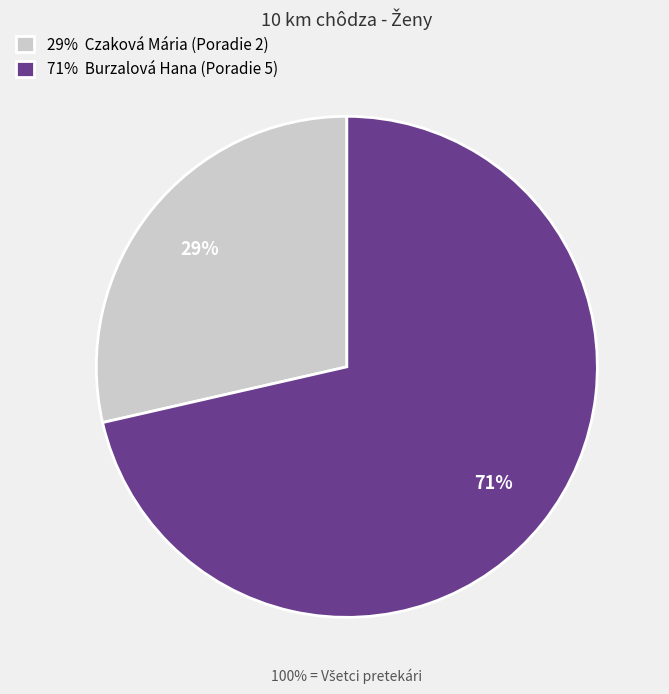

The 29% Czaková Mária (Poradie 2) slice represents 29% of the pie. True or false?

True